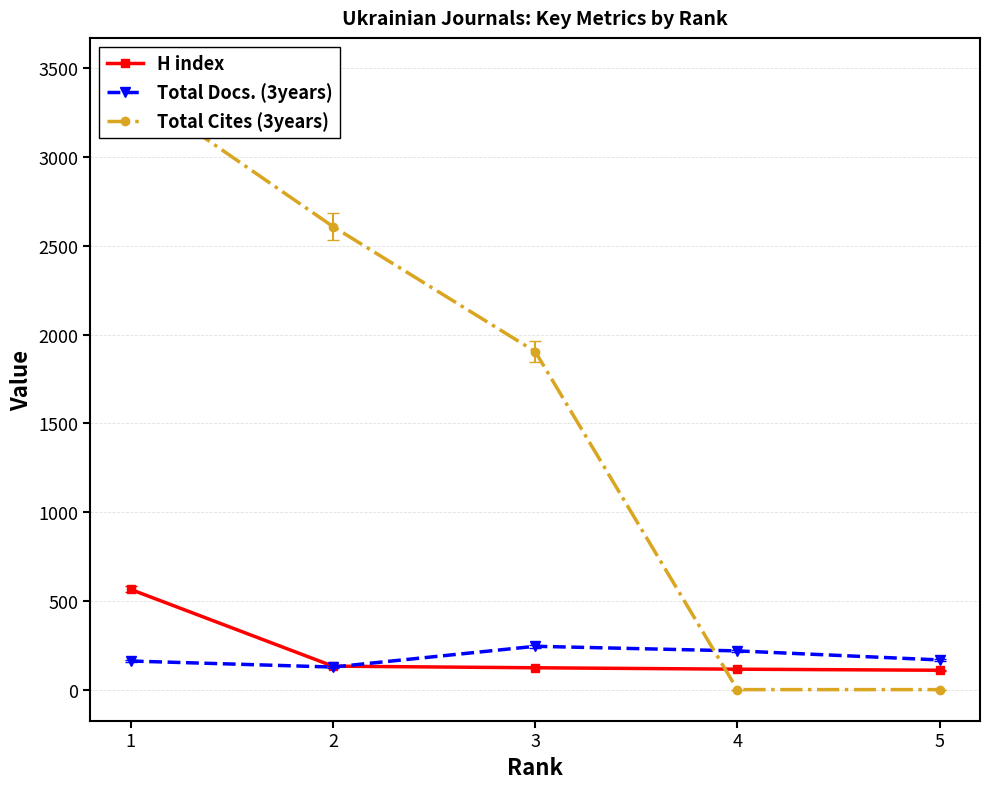

Reading right to left, list all the values displayed in this chart.

H index: 109	115	123	132	564
Total Docs. (3years): 167	218	244	127	161
Total Cites (3years): 0	0	1904	2608	3394